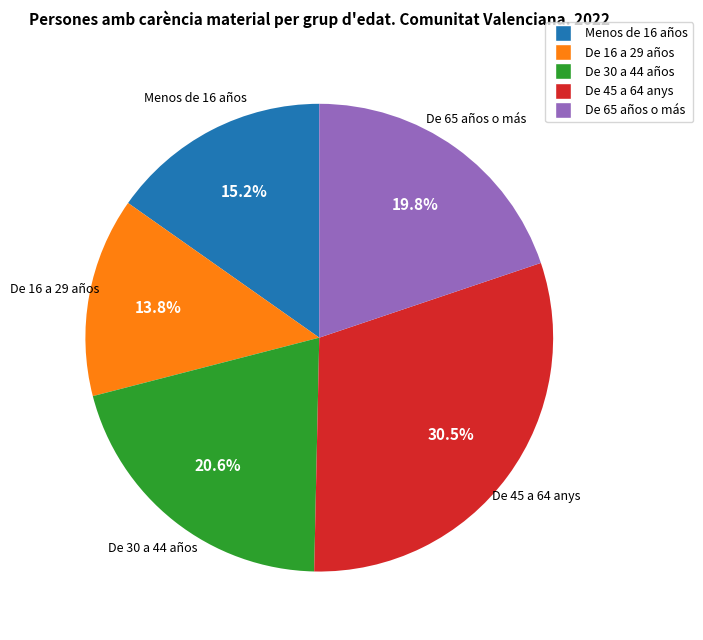

Does Menos de 16 años account for over 50% of the chart?

No